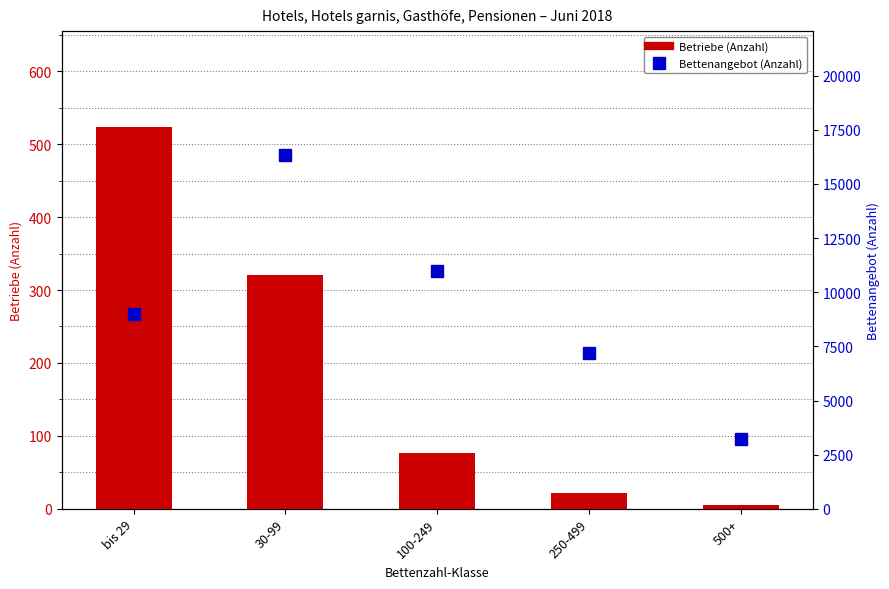

Is the value of Betriebe (Anzahl) at 30-99 greater than the value of Bettenangebot (Anzahl) at 500+?

No